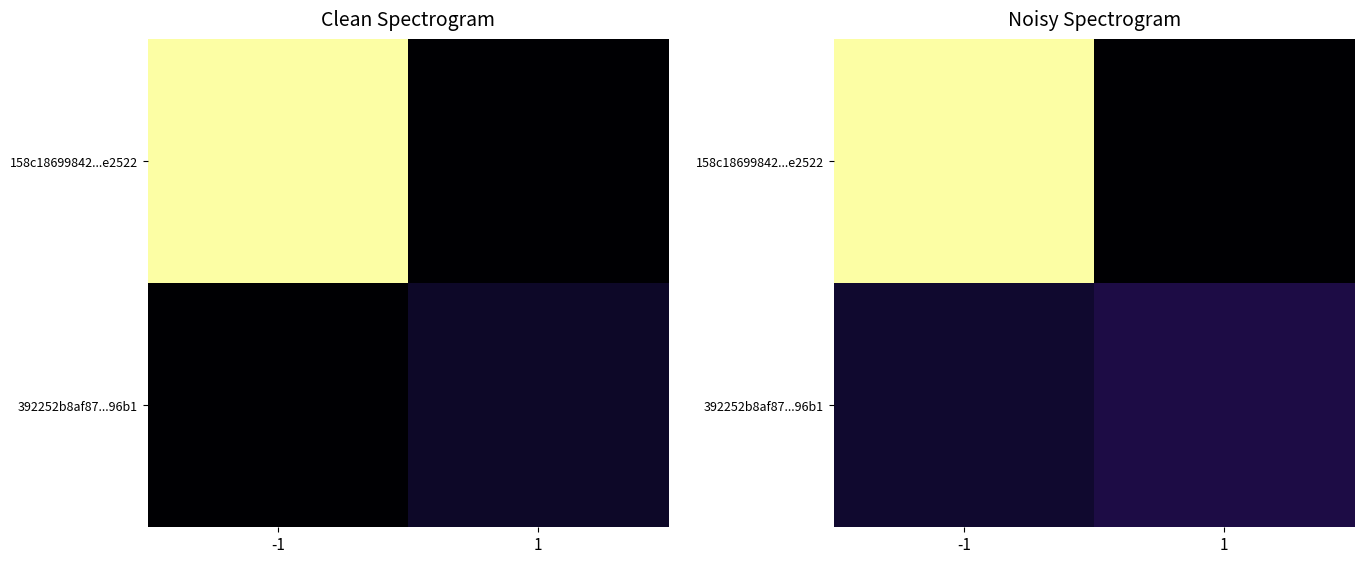

Is it true that 158c18699842...e2522 equals 16.3 at -1?

True